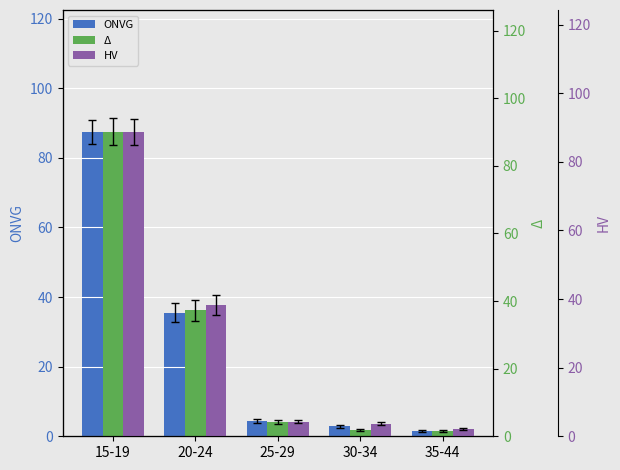

Which series changed the most between 25-29 and 35-44?

ONVG